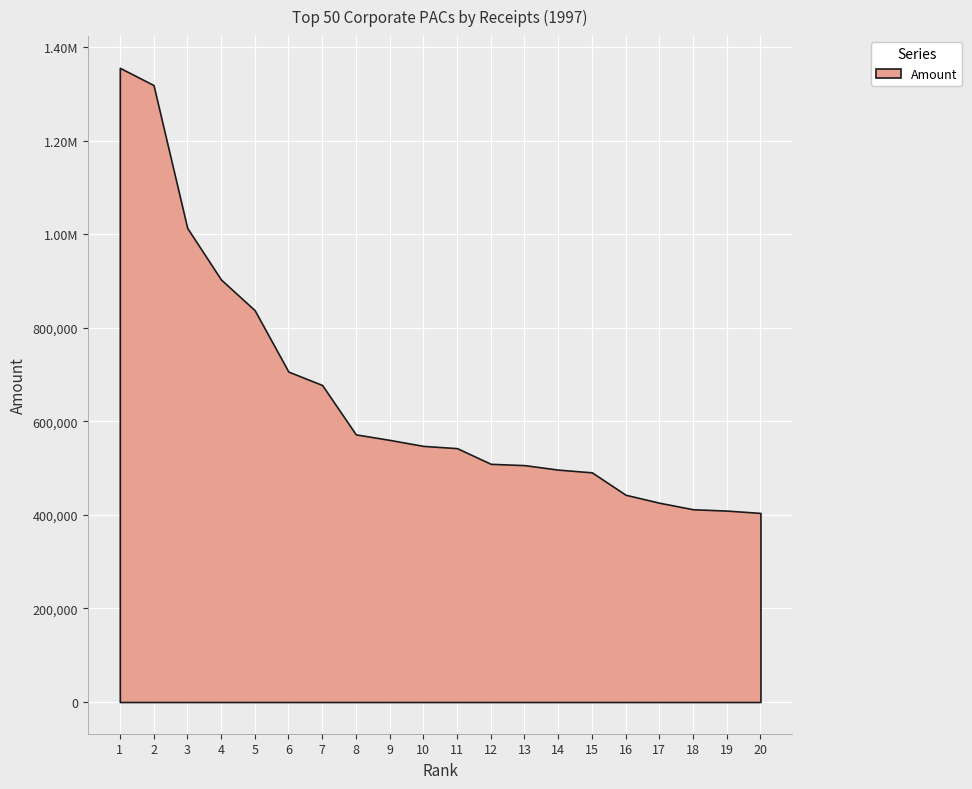

True or false: the data shows 963736 at 7.

False